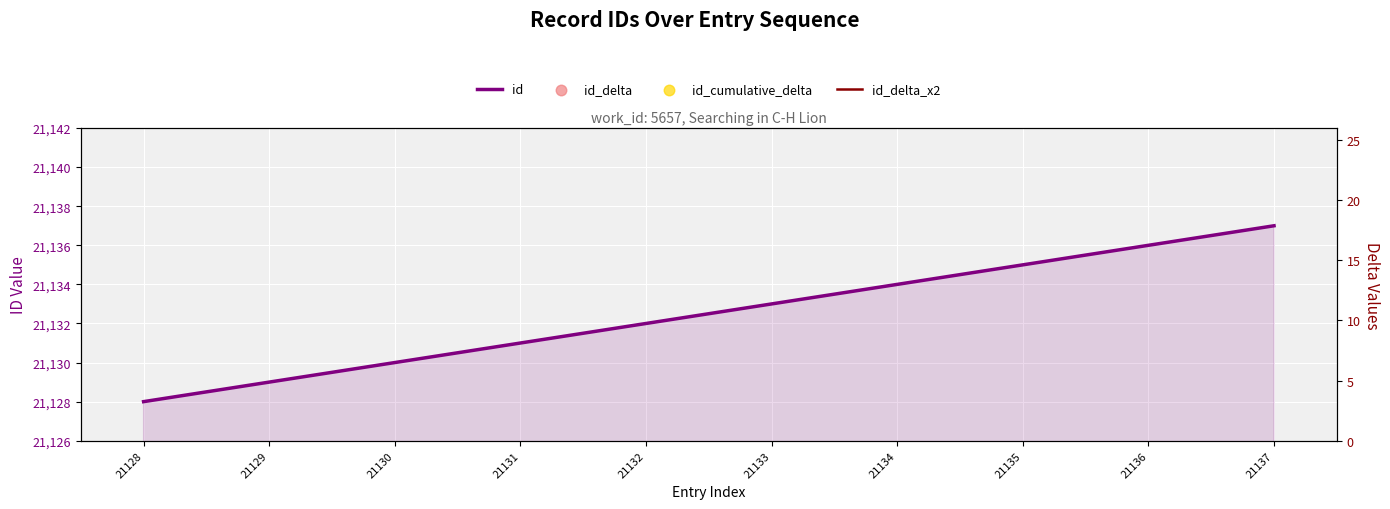

Which series has the widest spread of Y values?

id_cumulative_delta